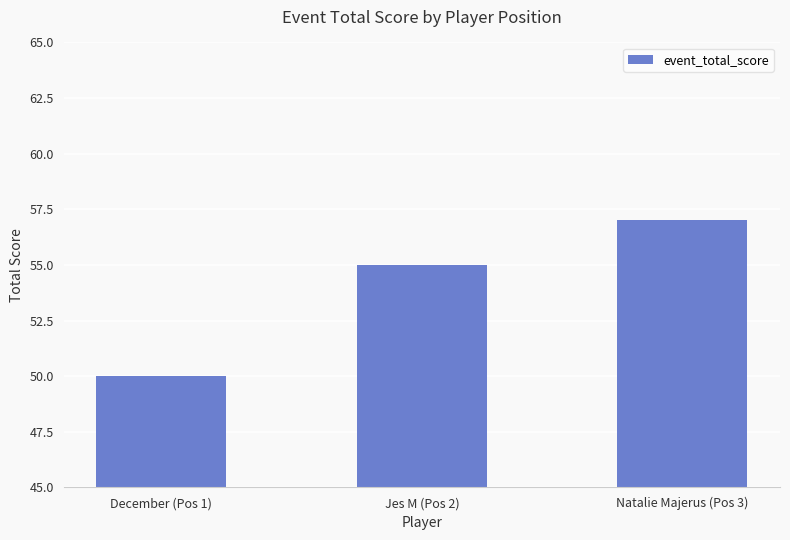

What value does the data have at Natalie Majerus (Pos 3)?

57